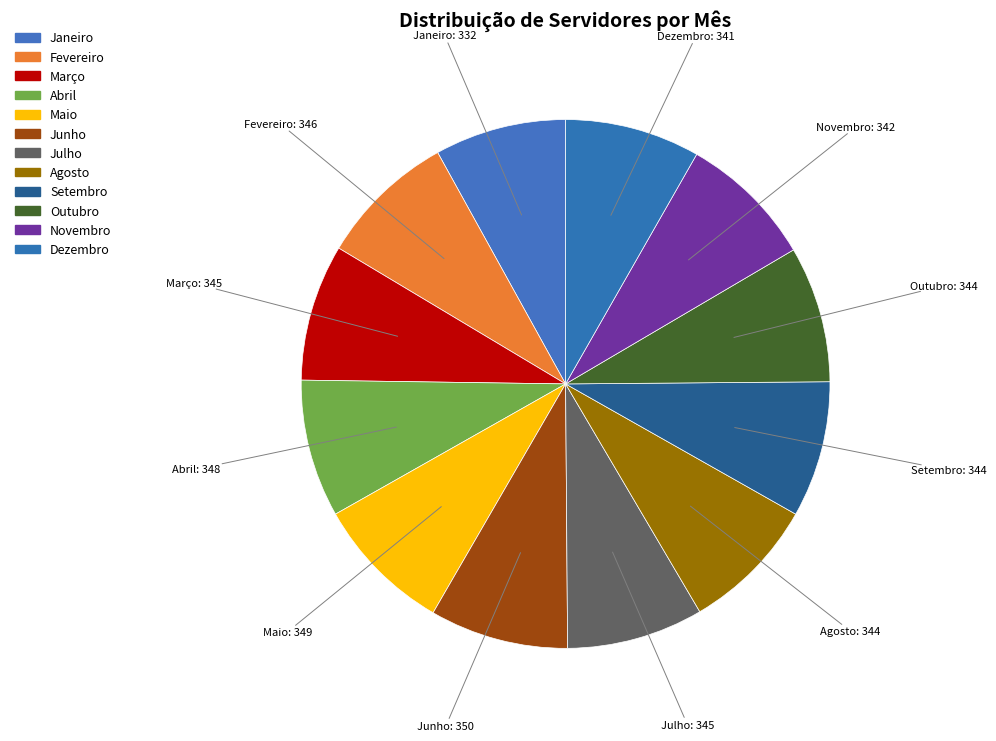

Do Janeiro and Julho together represent more than half of the pie?

No